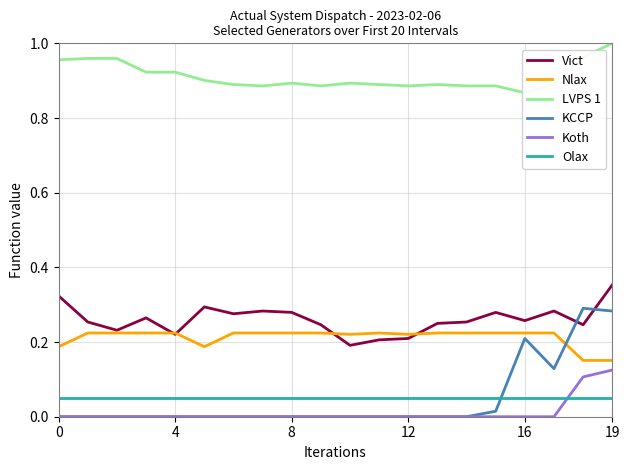

Does the chart display data point markers on the line(s)?

No